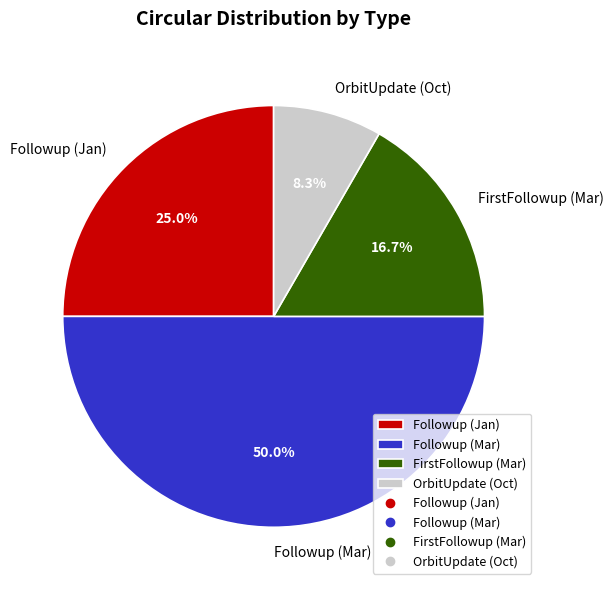

Which has a higher value, OrbitUpdate (Oct) or FirstFollowup (Mar)?

FirstFollowup (Mar)